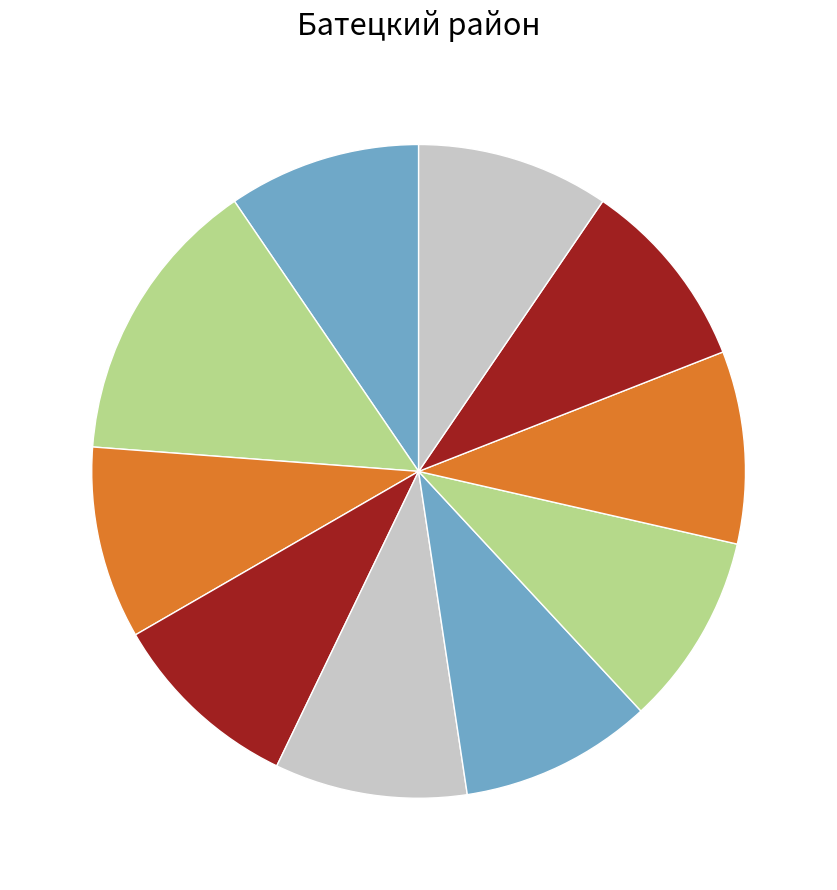

Is there any slice that represents more than half of the pie?

No